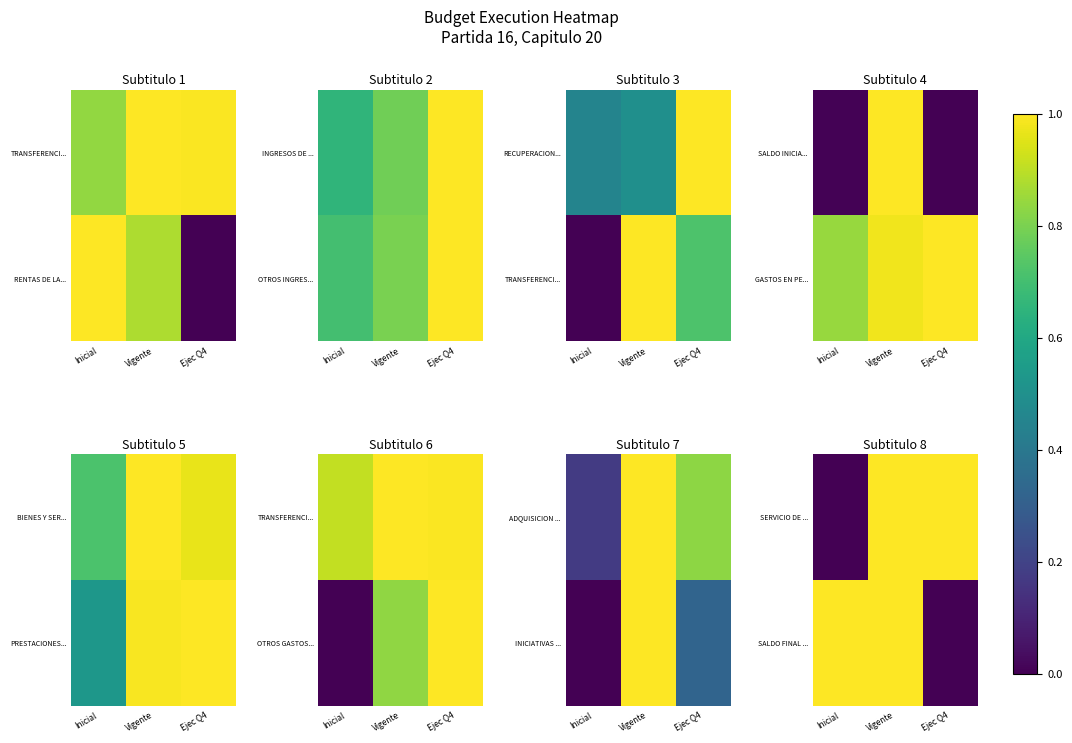

How many positive values does the SALDO FINAL ... series have?

2